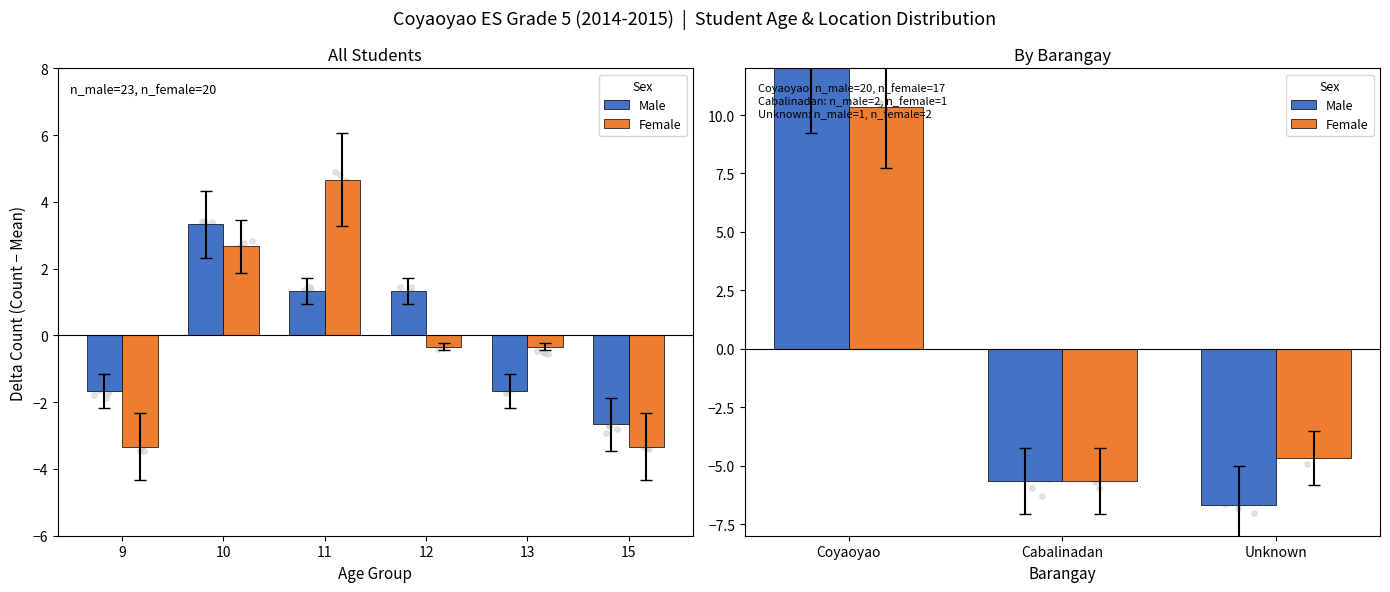

Which series reaches the maximum Y coordinate?

Male